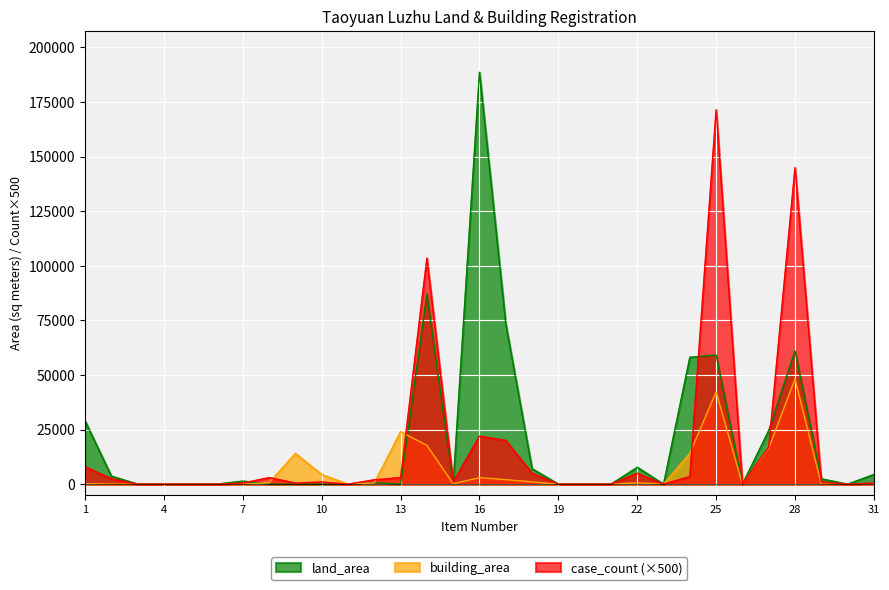

What is the greatest value displayed?

188631.1